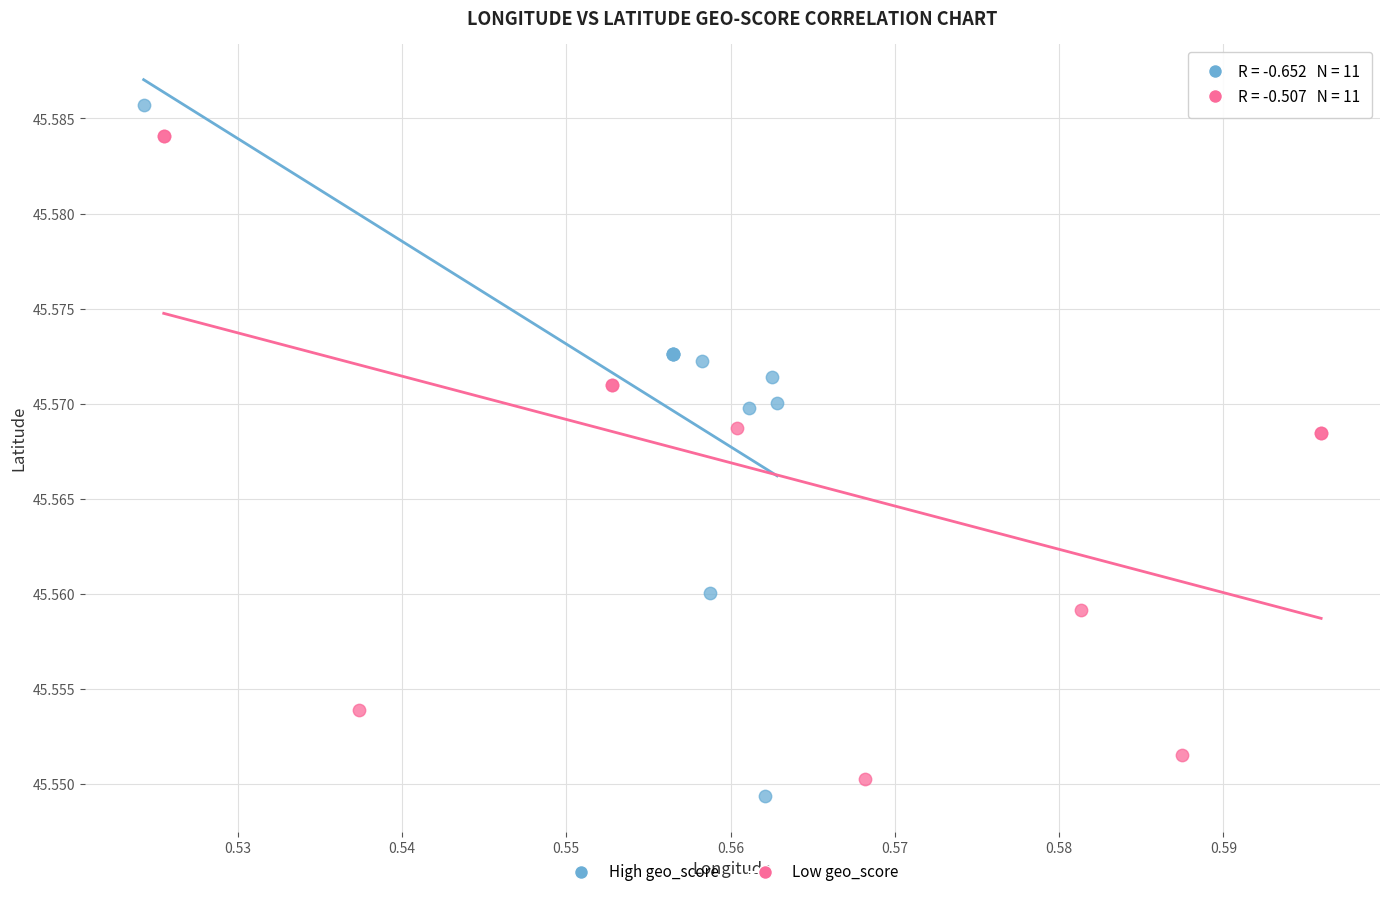

Which series has the widest spread of Y values?

High geo_score